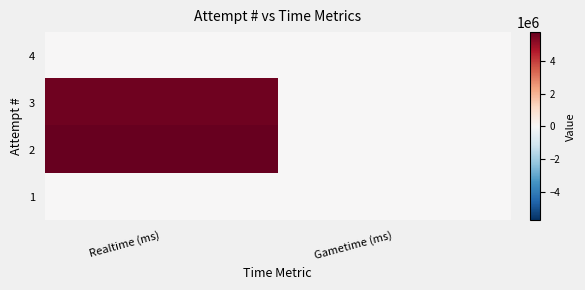

At Gametime (ms), list the series in order from smallest to largest.

4, 3, 2, 1